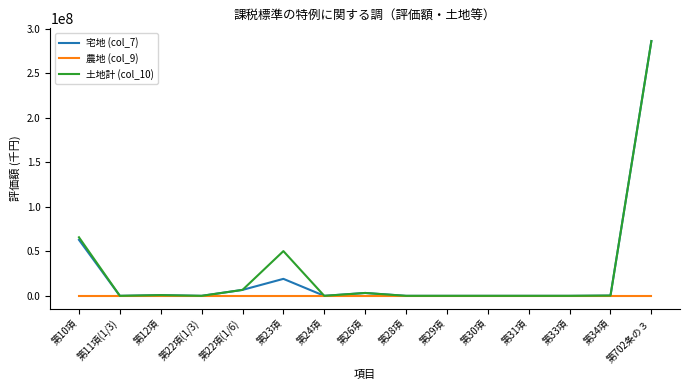

Is this an area chart (filled region under the line)?

No